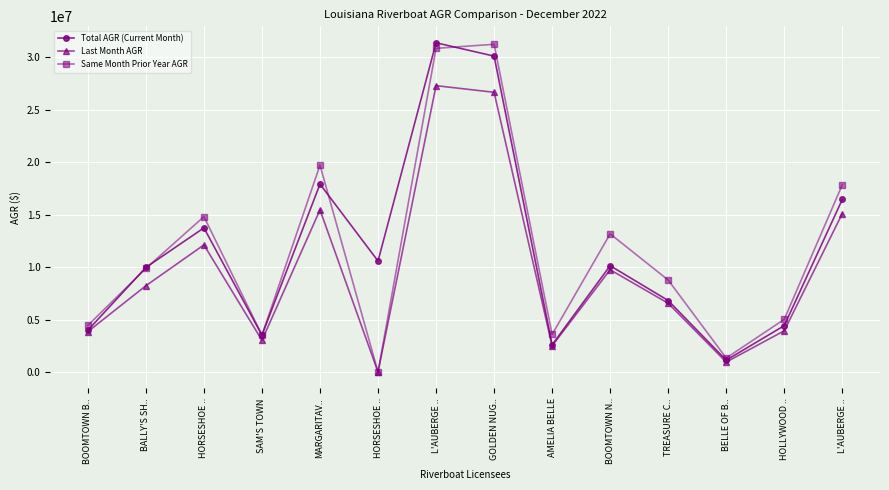

What are all the series names shown in the legend?

Total AGR (Current Month), Last Month AGR, Same Month Prior Year AGR